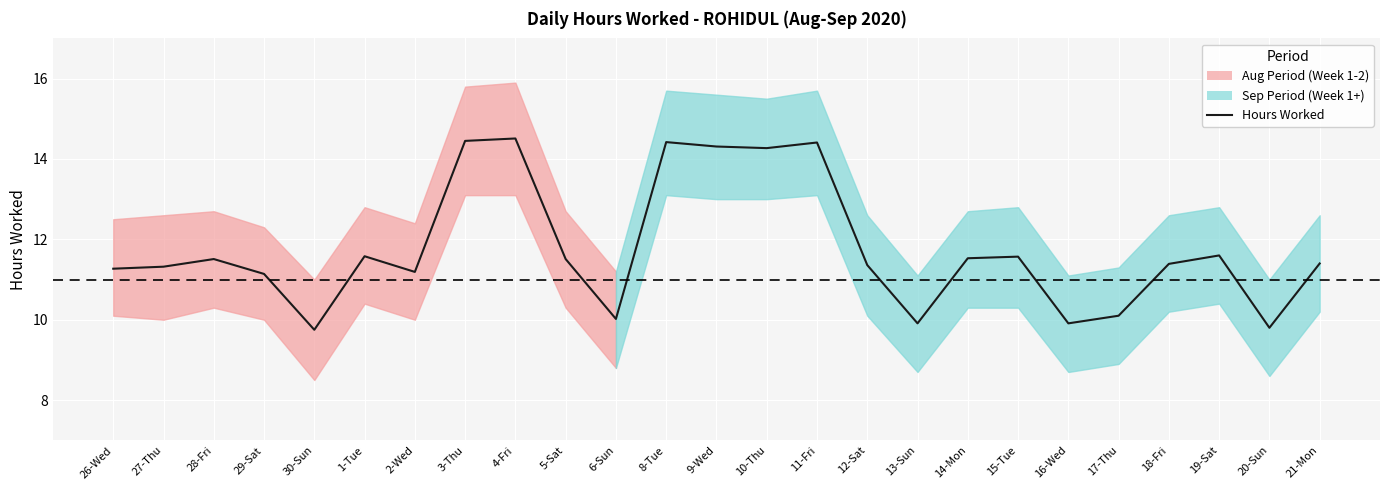

Count the number of values greater than 11.

19